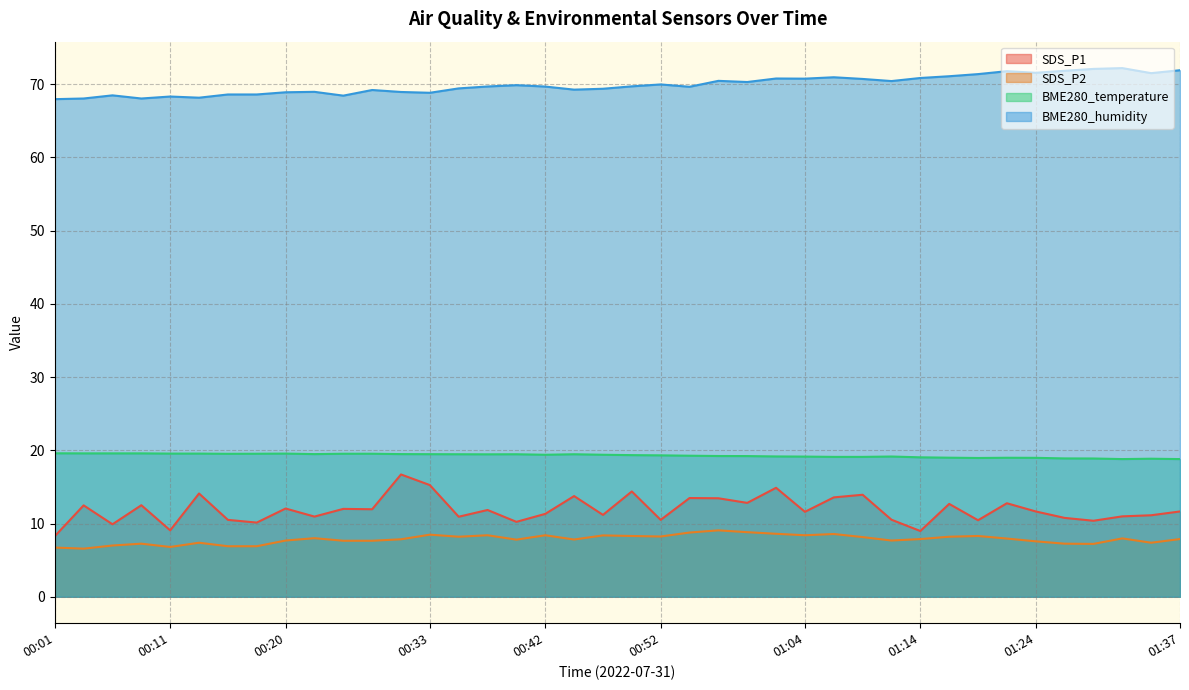

Count the number of categories in the chart.

40